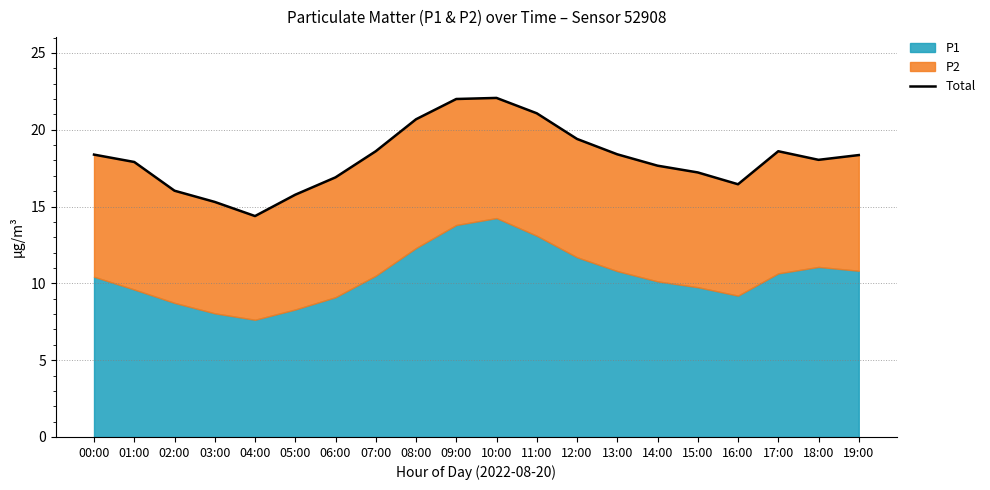

The chart shows a value of 38.6 at 09:00. True or false?

False